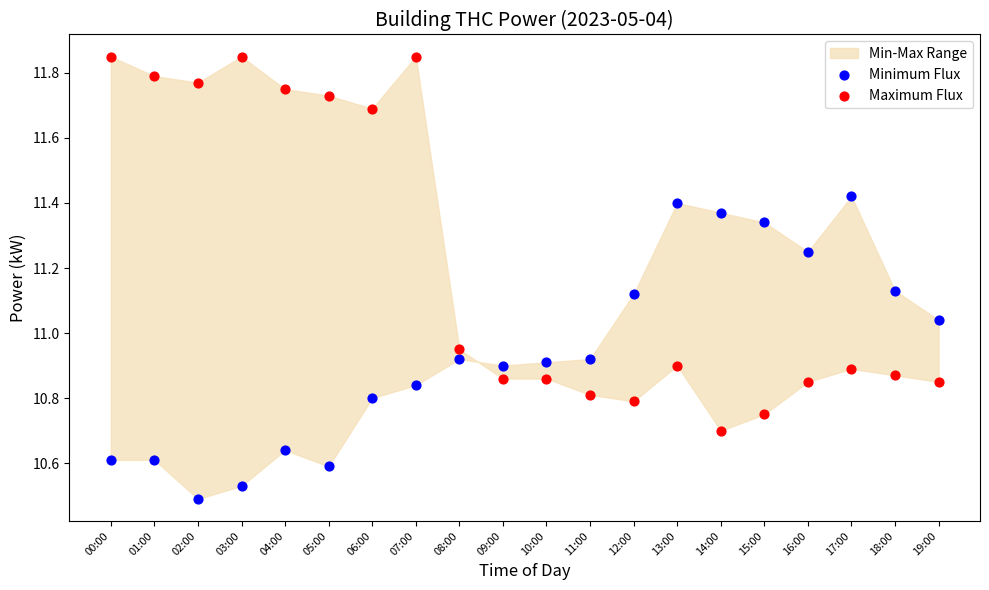

Across all data points, what is the range of Y values (max minus min)?

1.4